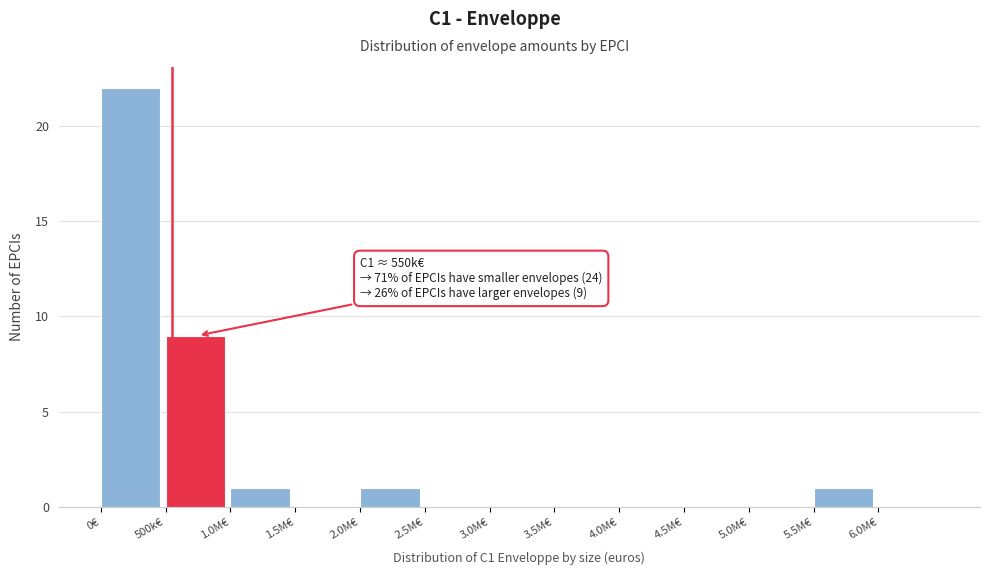

Reading left to right, what are all the values shown in this chart?

0€=22	500k€=9	1.0M€=1	1.5M€=0	2.0M€=1	2.5M€=0	3.0M€=0	3.5M€=0	4.0M€=0	4.5M€=0	5.0M€=0	5.5M€=1	6.0M€=0